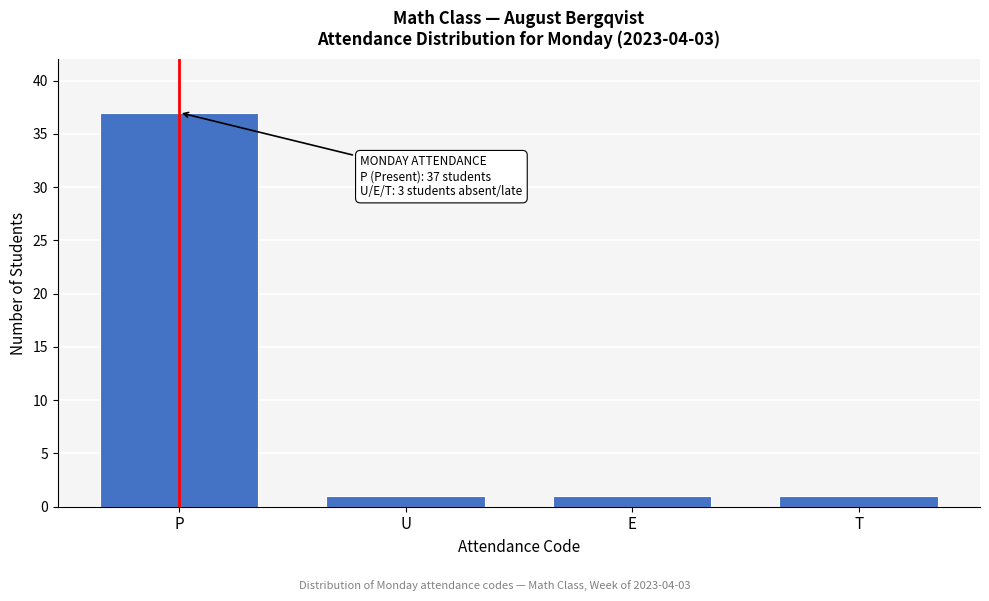

Reading left to right, list all the values displayed in this chart.

37	1	1	1